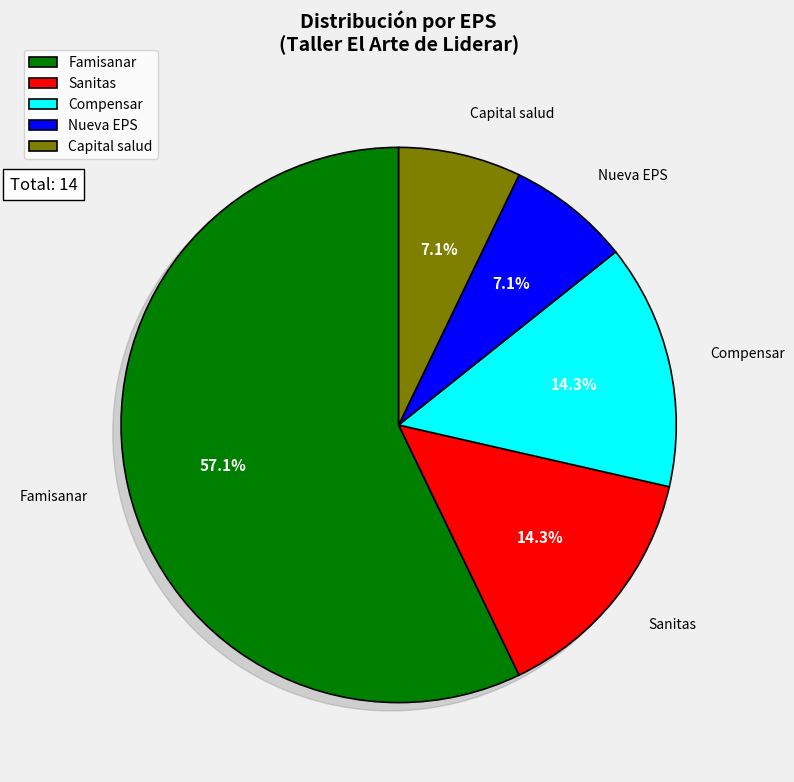

Which slice is the largest?

Famisanar